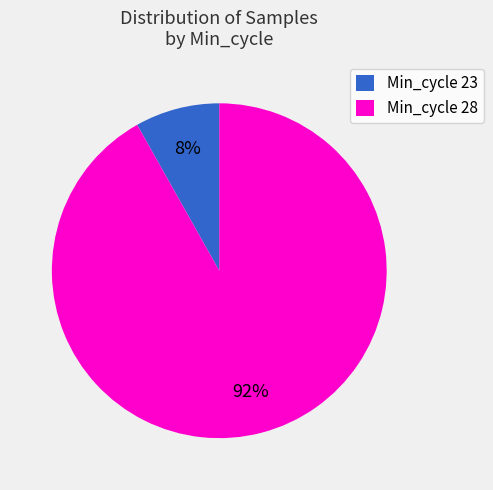

Is the sum of Min_cycle 23 and Min_cycle 28 greater than half?

Yes